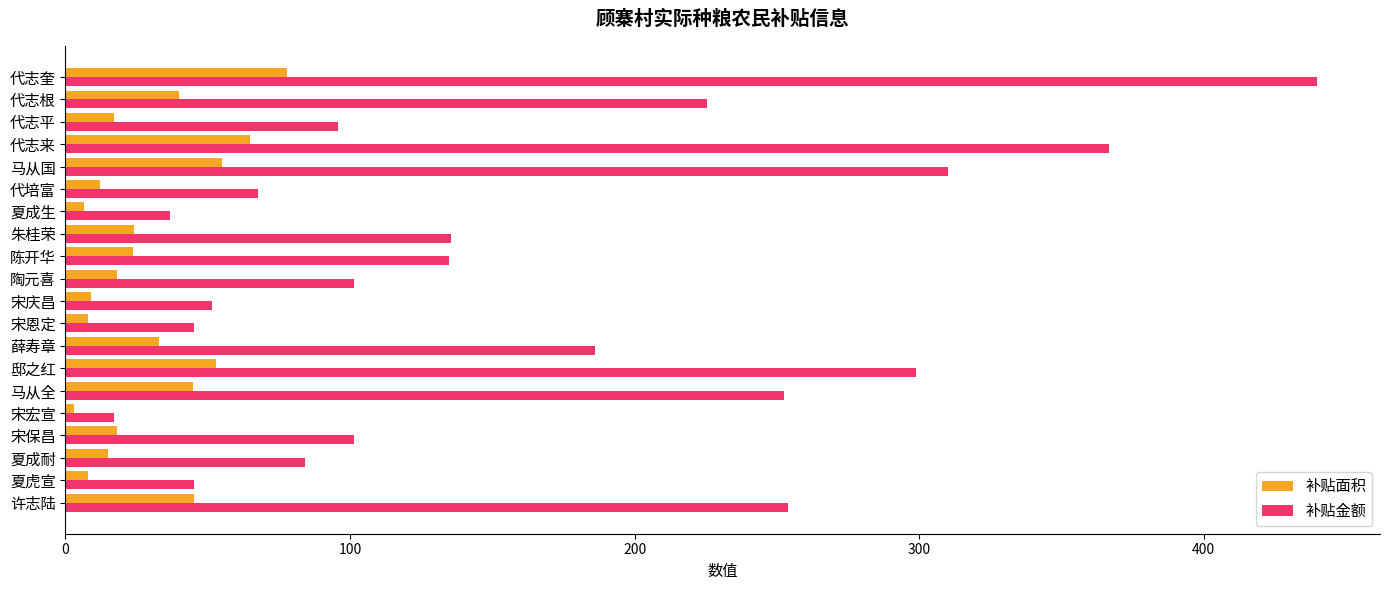

Is it true that 补贴金额 equals 310.2 at 马从国?

True